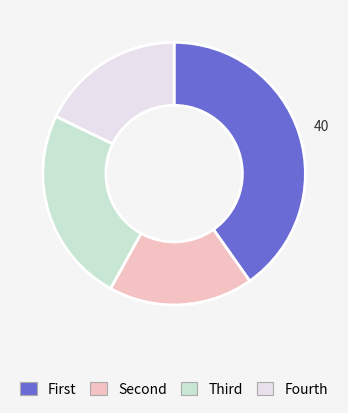

How many segments does this pie chart have?

4